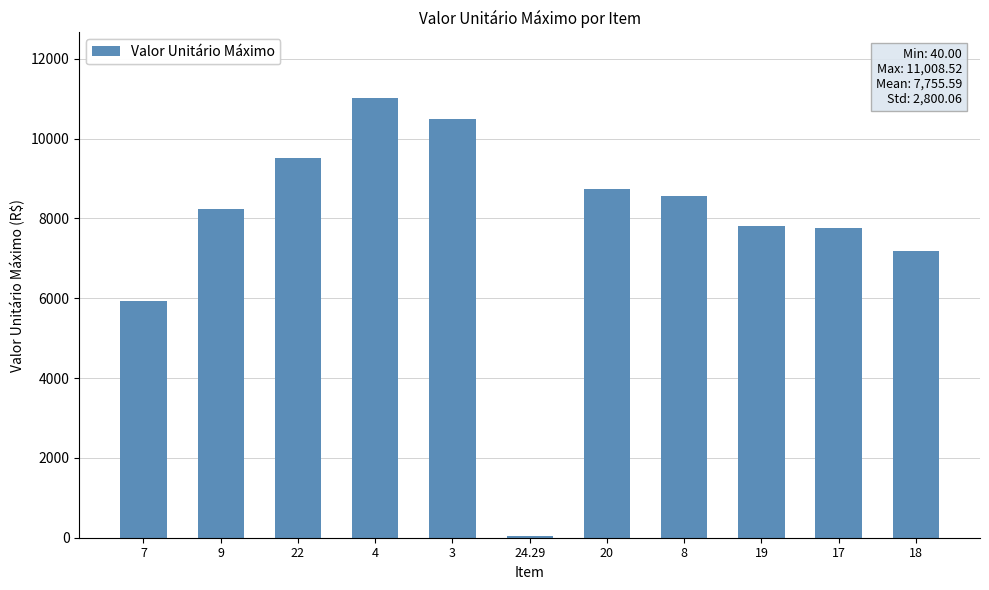

Read the value at 19.

7816.7